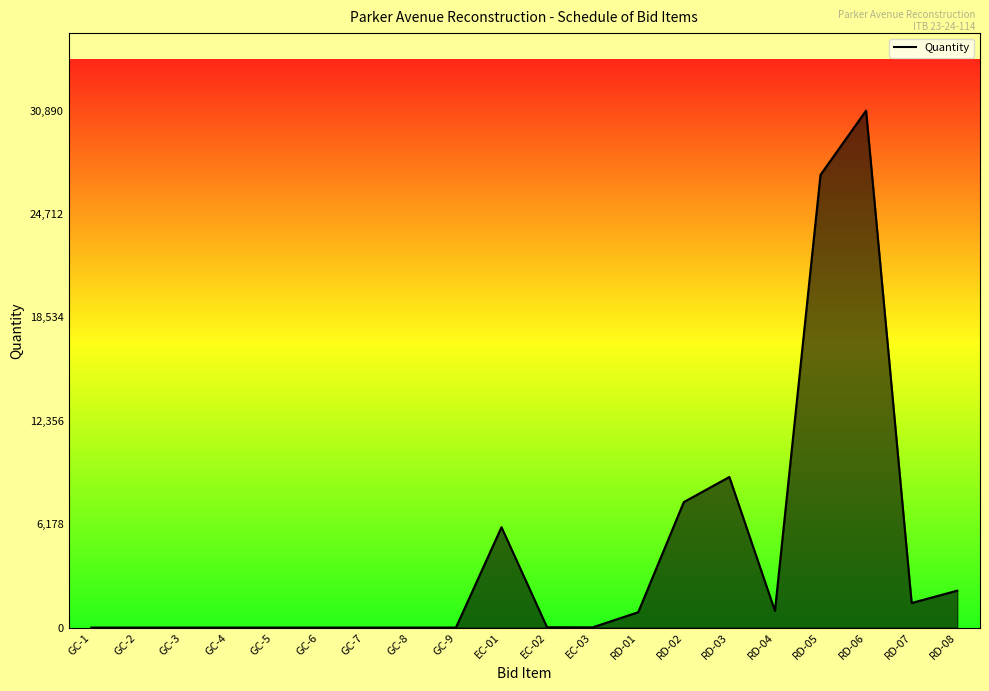

Is it true that the value at EC-02 is 14?

False